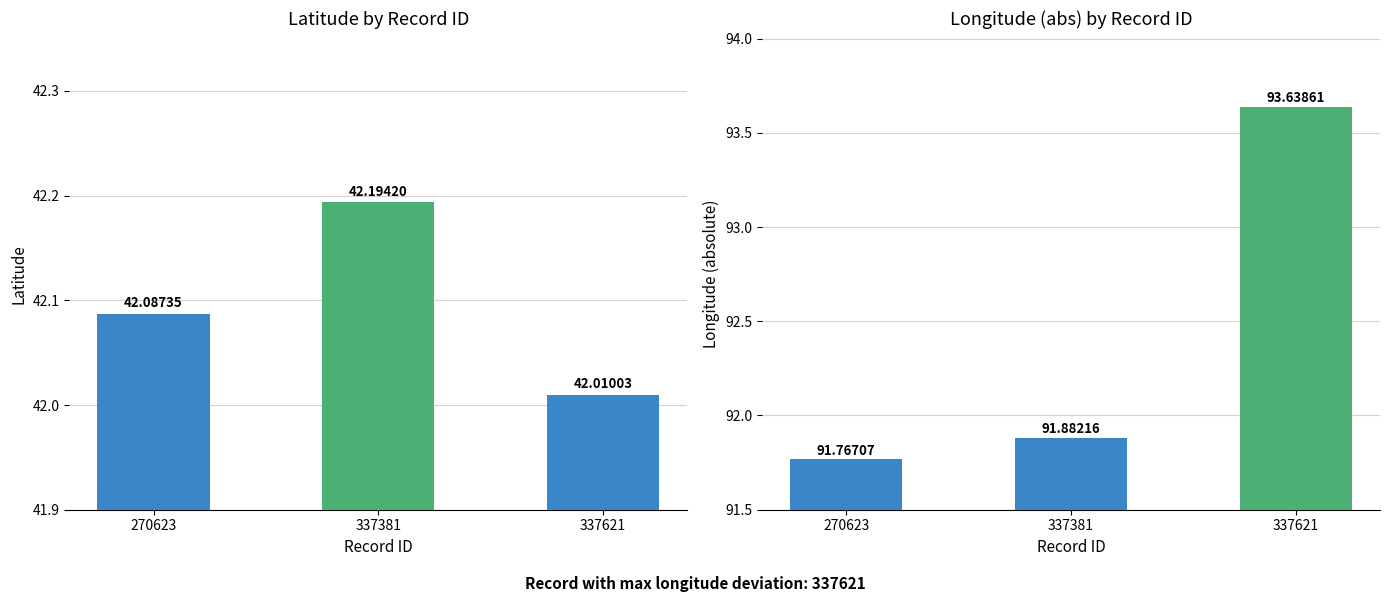

At which category is the sum across all series the highest?

337621